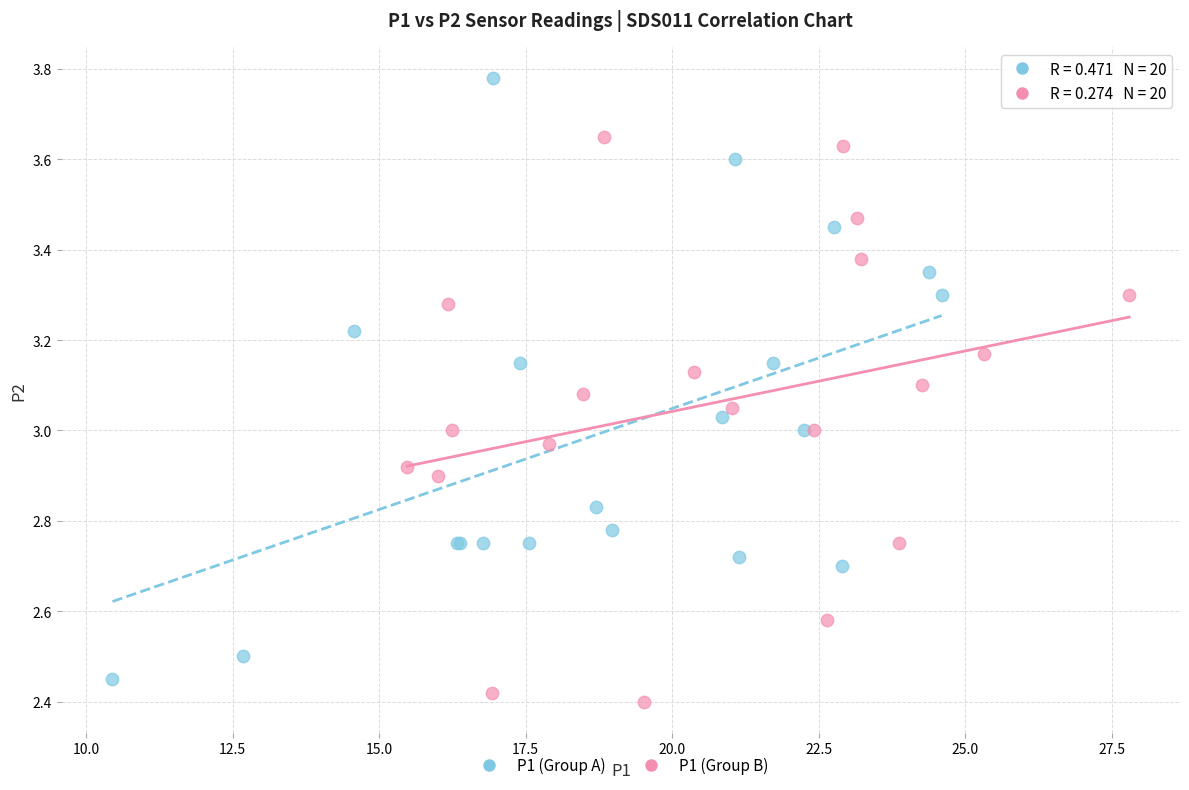

Which series contains the highest Y value?

P1 (Group A)